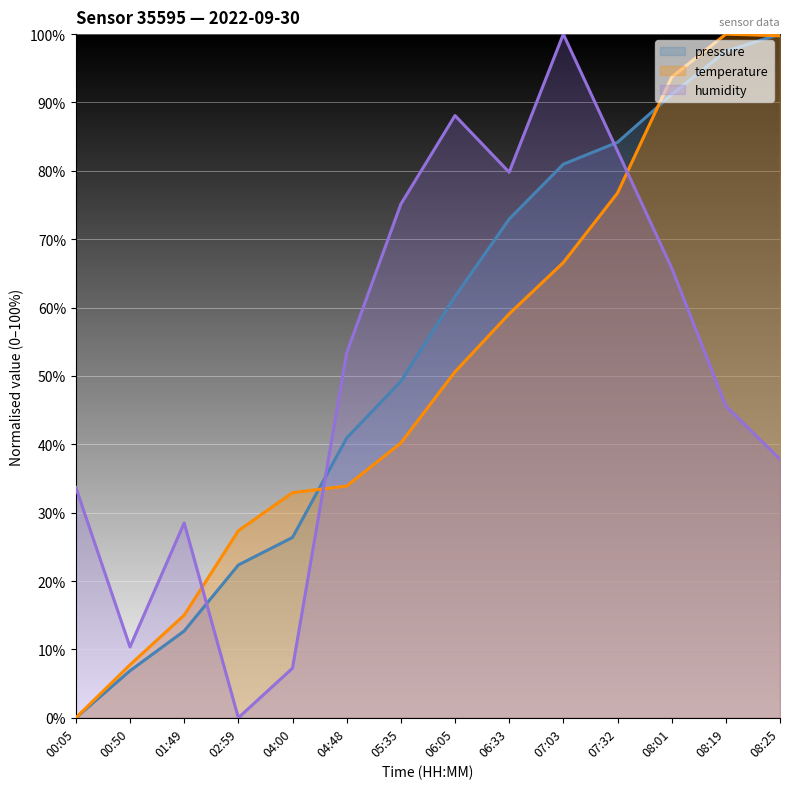

Between which two adjacent categories do humidity and pressure first intersect?

01:49 and 02:59